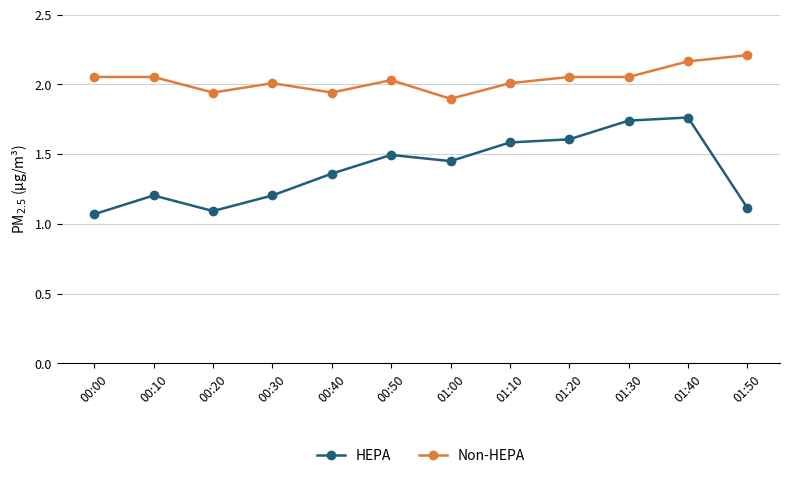

What is the difference between the maximum and minimum values in the HEPA series?

0.7